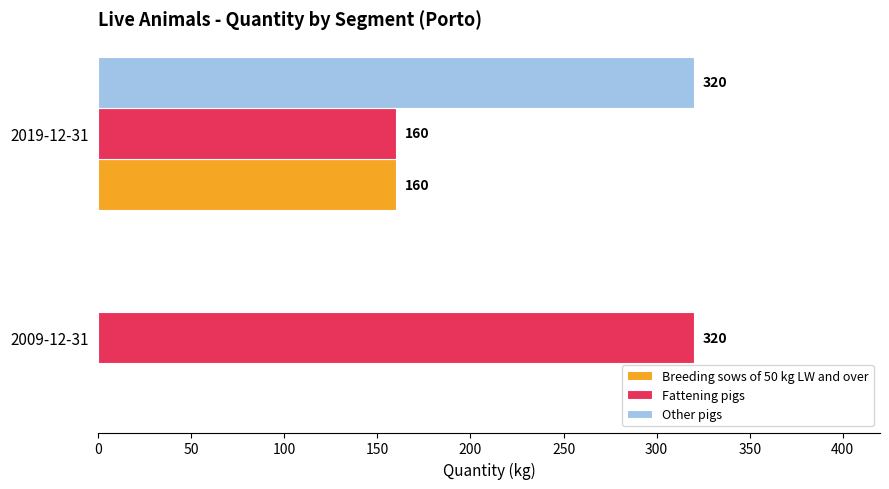

What is the sum of all Breeding sows of 50 kg LW and over values?

160